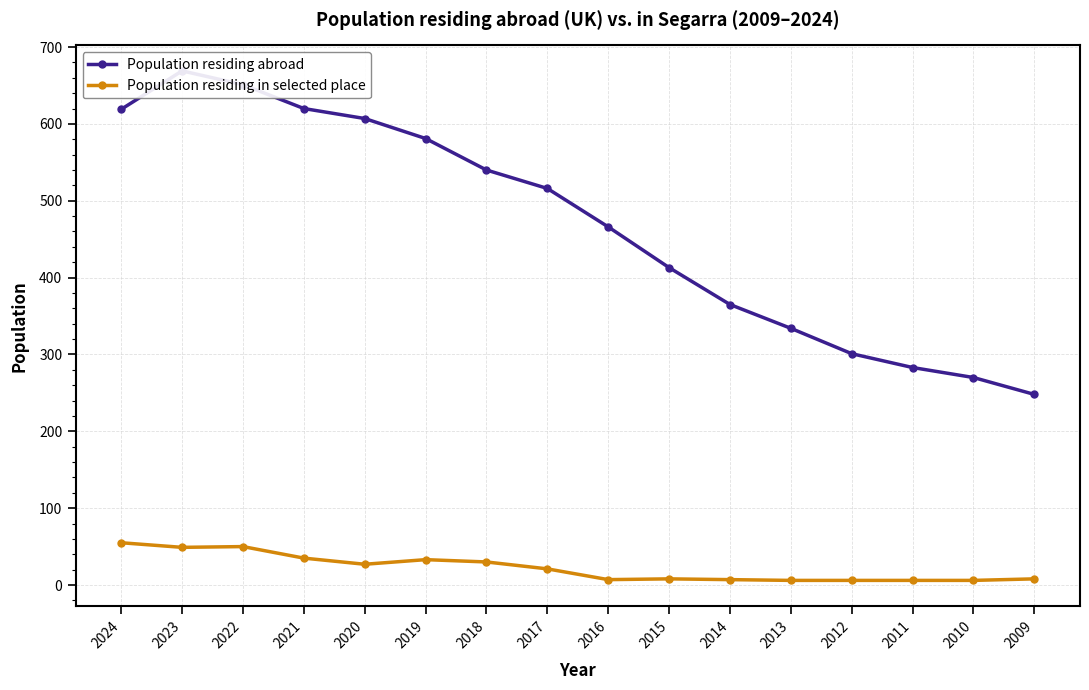

True or false: Population residing in selected place and Population residing abroad cross at least once.

False